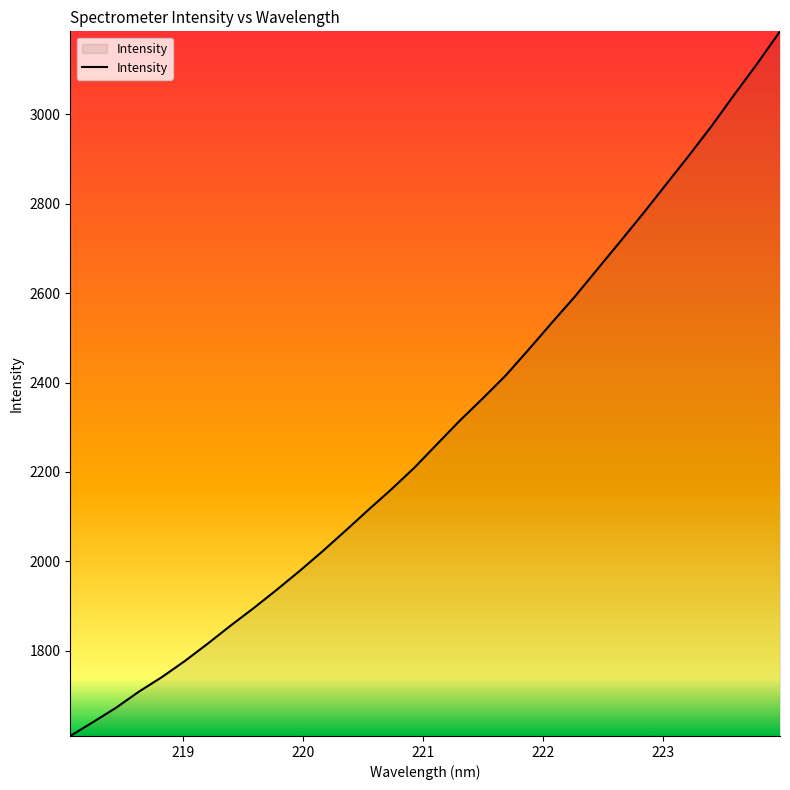

What is the greatest value displayed?

3185.6